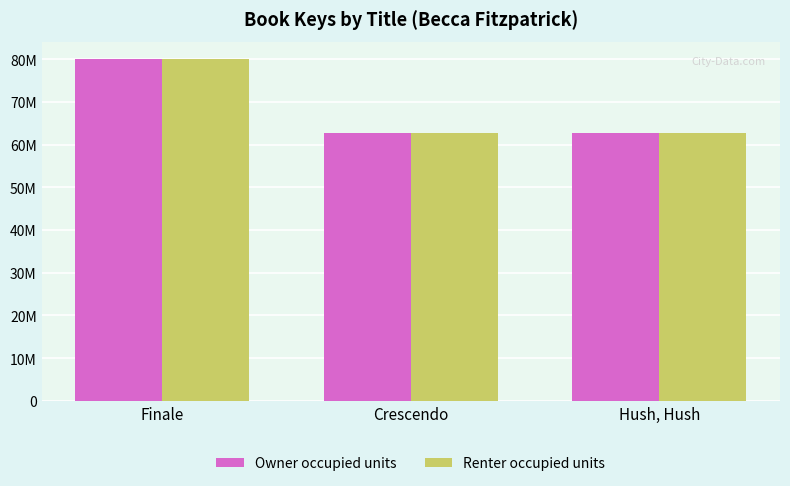

What value does the Owner occupied units series have at Hush, Hush, to the nearest 10?

62751200